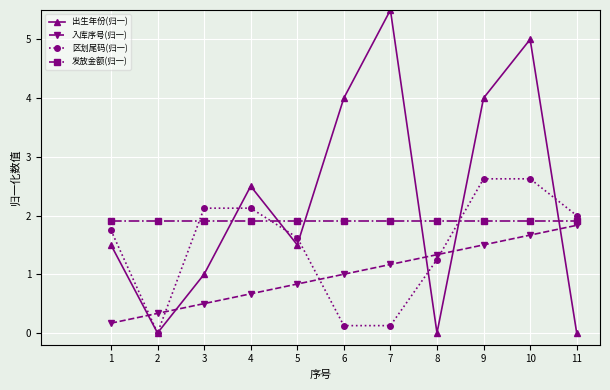

What is the greatest value displayed?

5.5